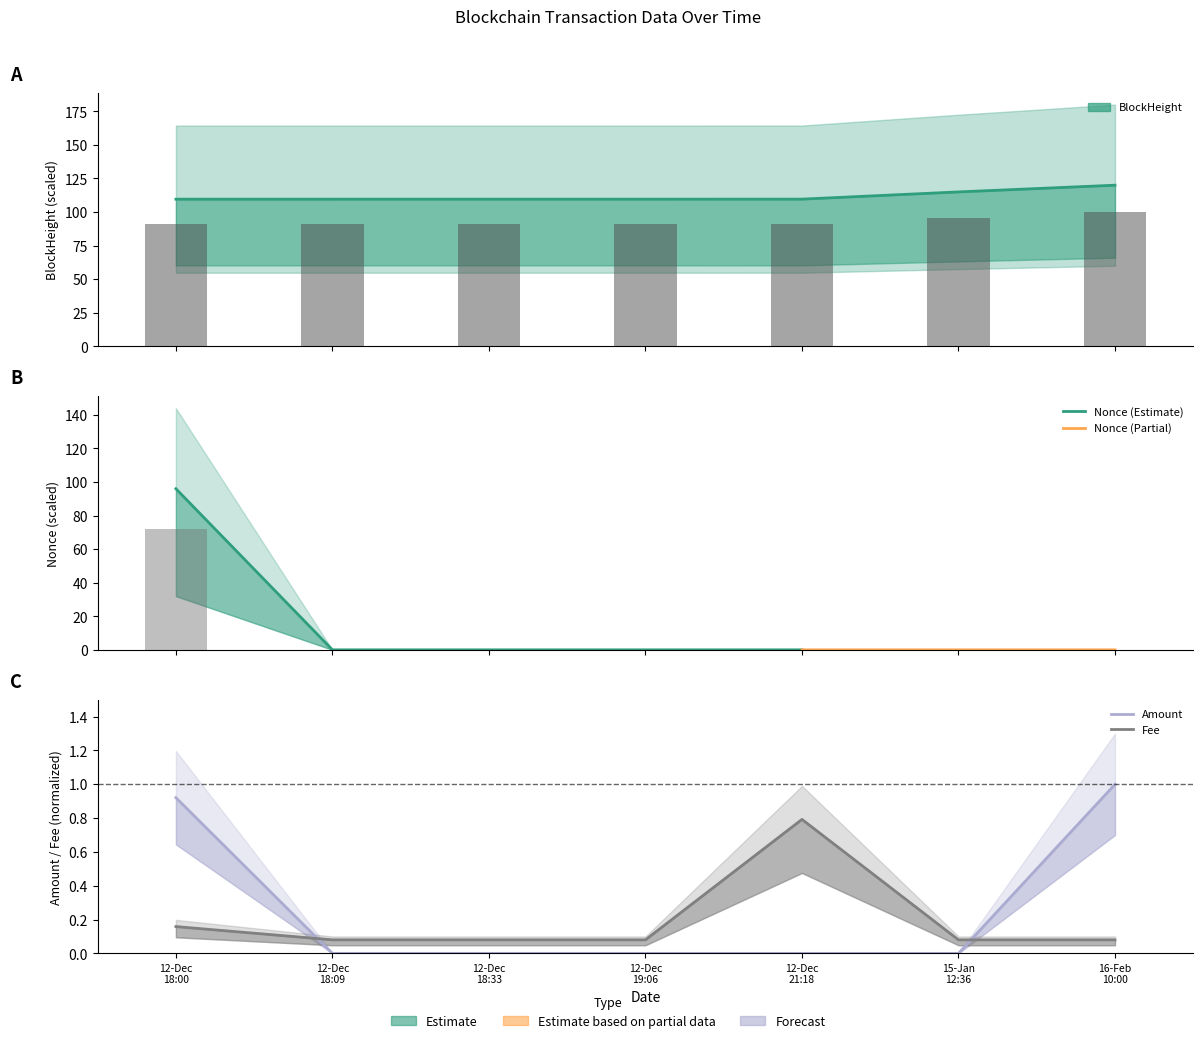

Is the value of BlockHeight at 12-Dec 18:33 greater than the value of Nonce at 12-Dec 21:18?

Yes